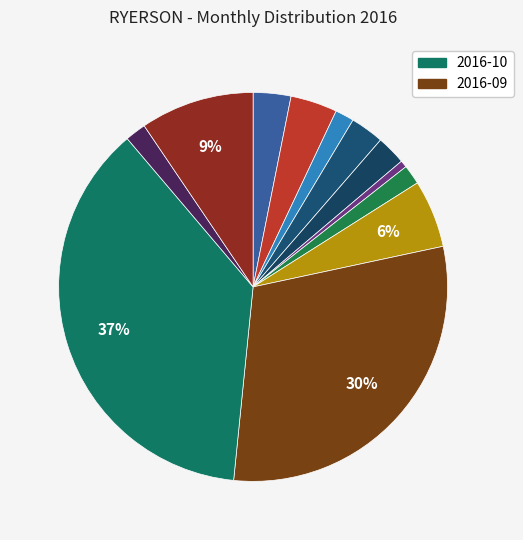

Count the number of slices in the pie.

12